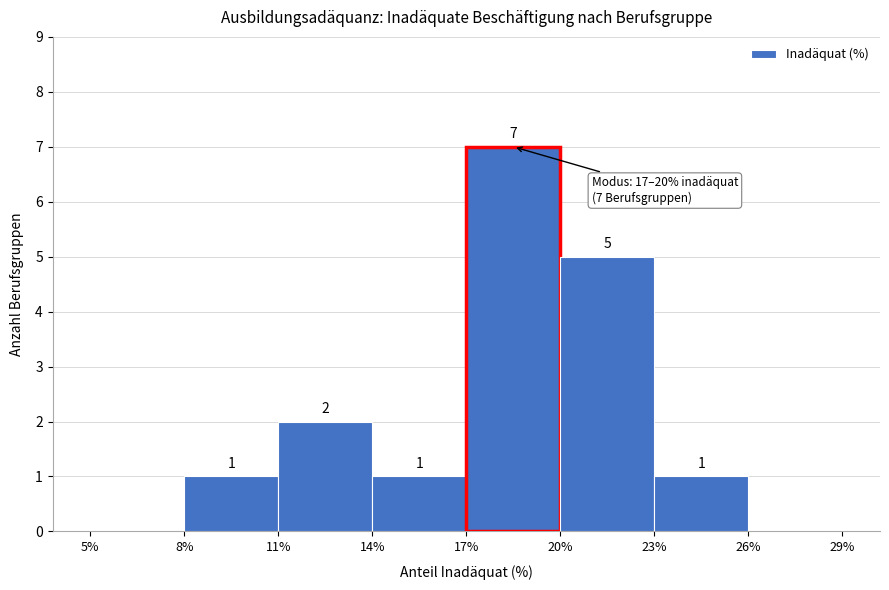

Which range on the x-axis has the tallest bar?

17% to 20%